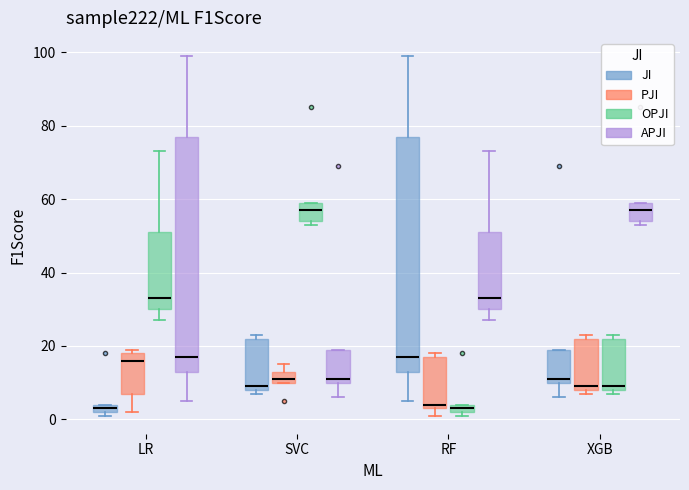

Where is the upper edge of the box for SVC (JI) on the y-axis? The values are not printed on the chart, so give them approximately, as read against the axis.

22